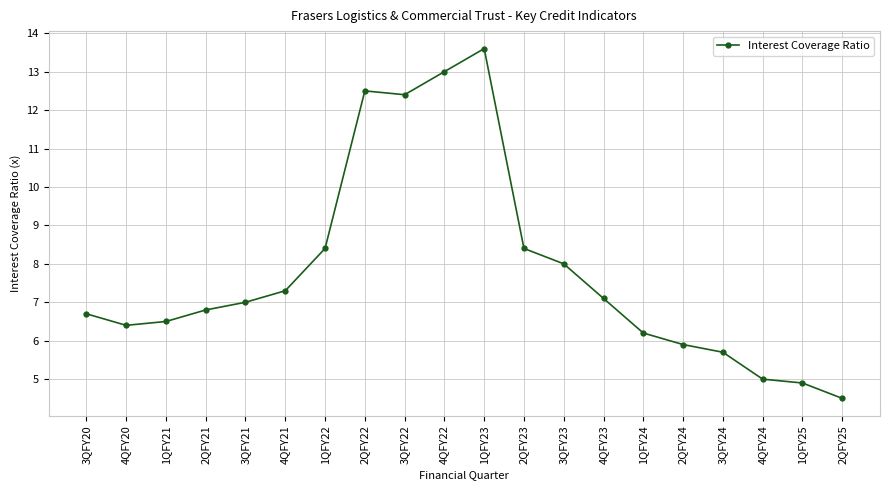

What is the label of the 1st point from the right?

2QFY25